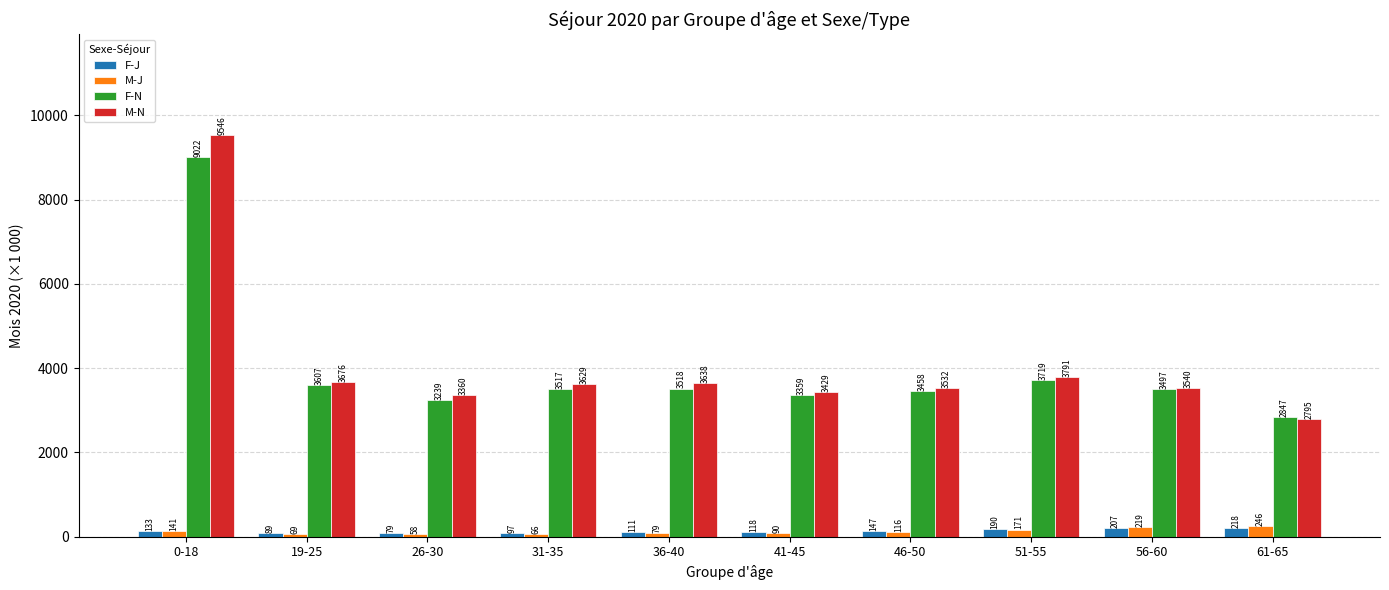

Rank the categories by M-J value from lowest to highest.

26-30, 31-35, 19-25, 36-40, 41-45, 46-50, 0-18, 51-55, 56-60, 61-65